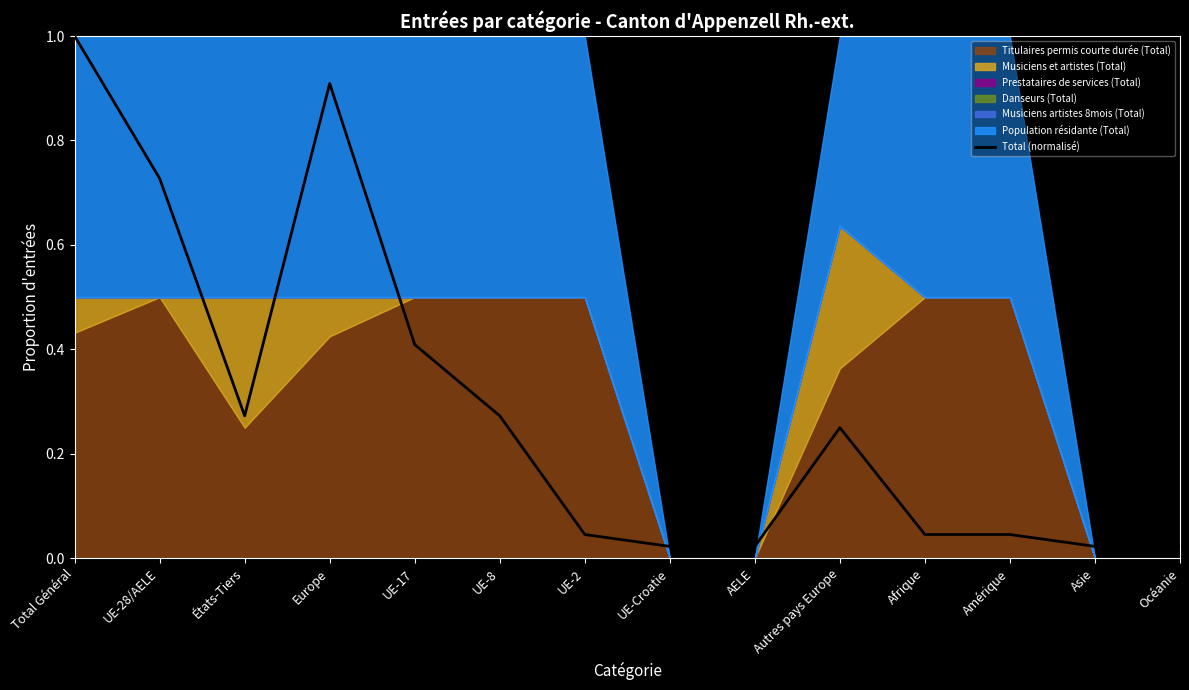

How many interior local valleys (lower than both neighbors) does the data have?

1